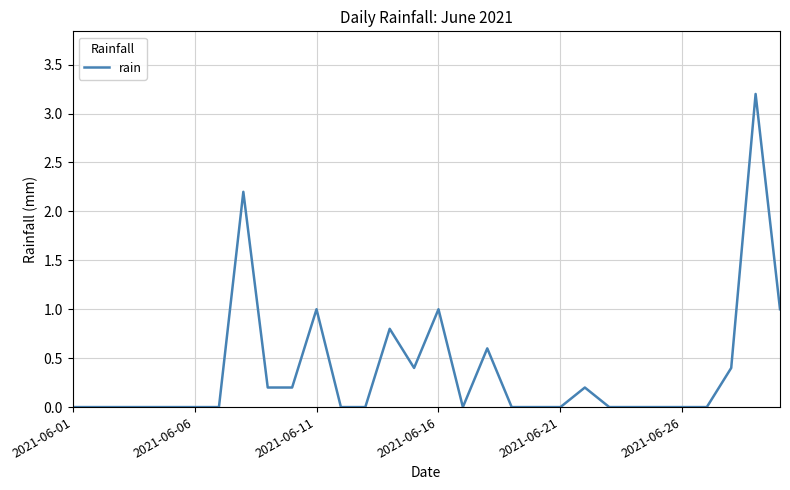

Reading left to right, what are all the values shown in this chart?

0.0	0.0	0.0	0.0	0.0	0.0	0.0	2.2	0.2	0.2	1.0	0.0	0.0	0.8	0.4	1.0	0.0	0.6	0.0	0.0	0.0	0.2	0.0	0.0	0.0	0.0	0.0	0.4	3.2	1.0